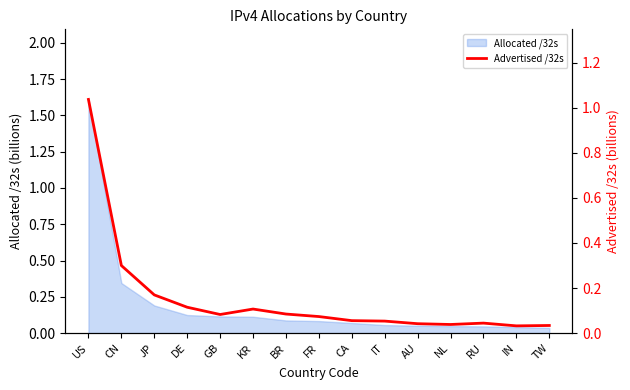

Which label corresponds to the largest value in the chart?

US